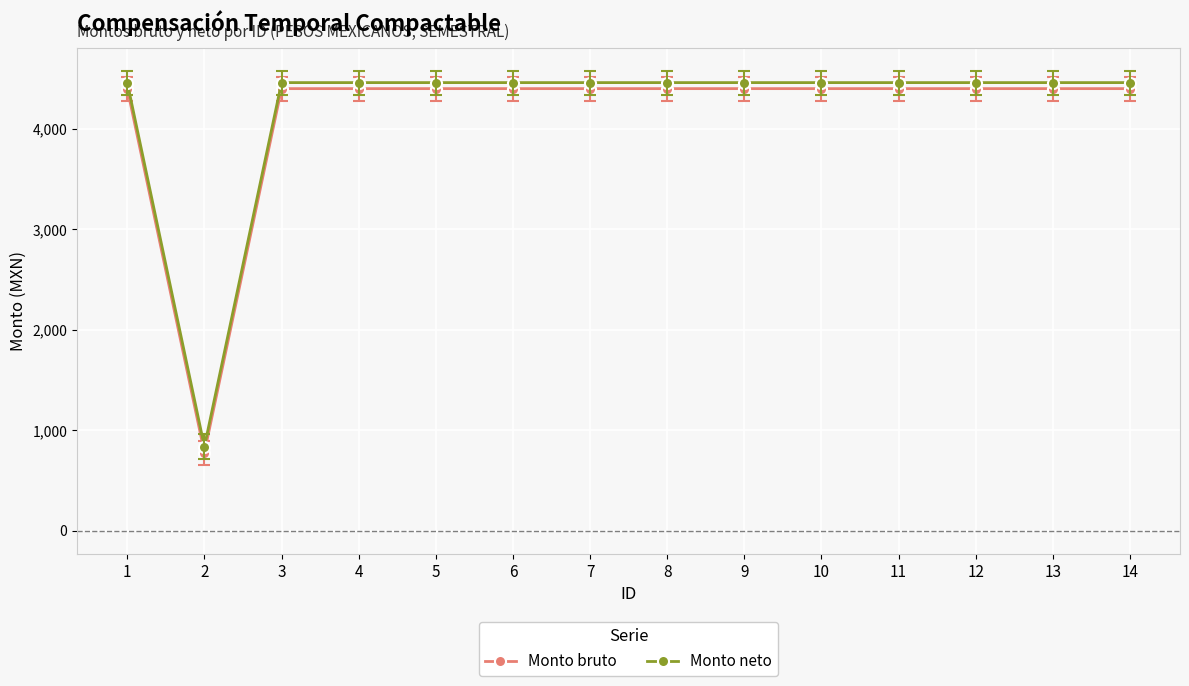

What is the sum of all Monto bruto values?

57977.9